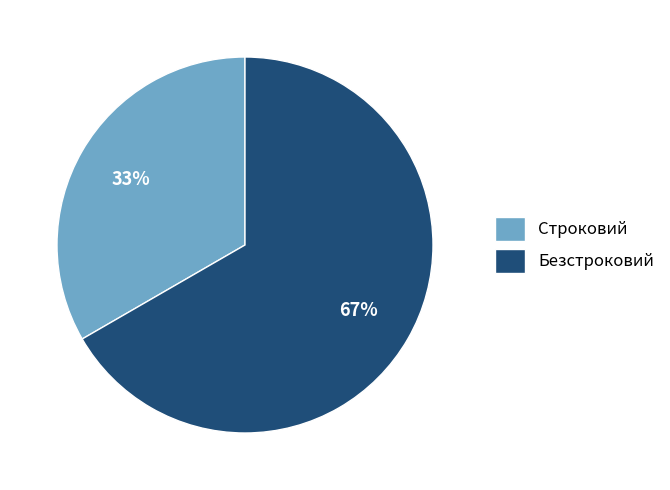

Do Безстроковий and Строковий together represent more than half of the pie?

Yes